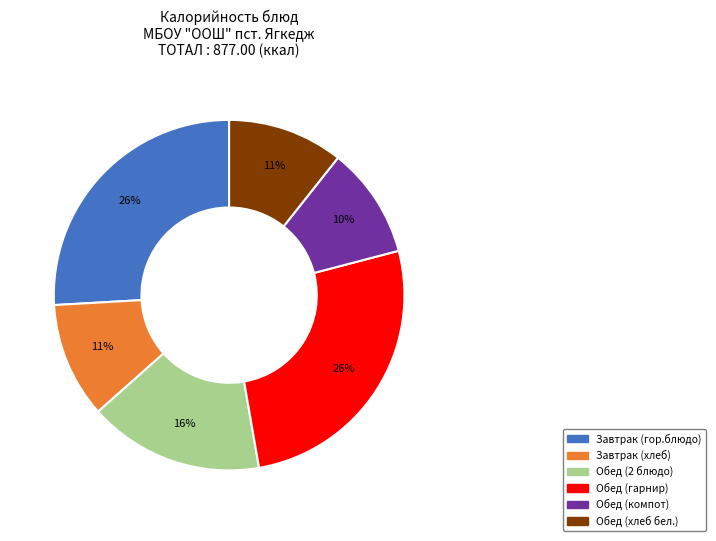

Approximately how many times larger is the value at Обед (хлеб бел.) compared to Завтрак (хлеб)?

1.0